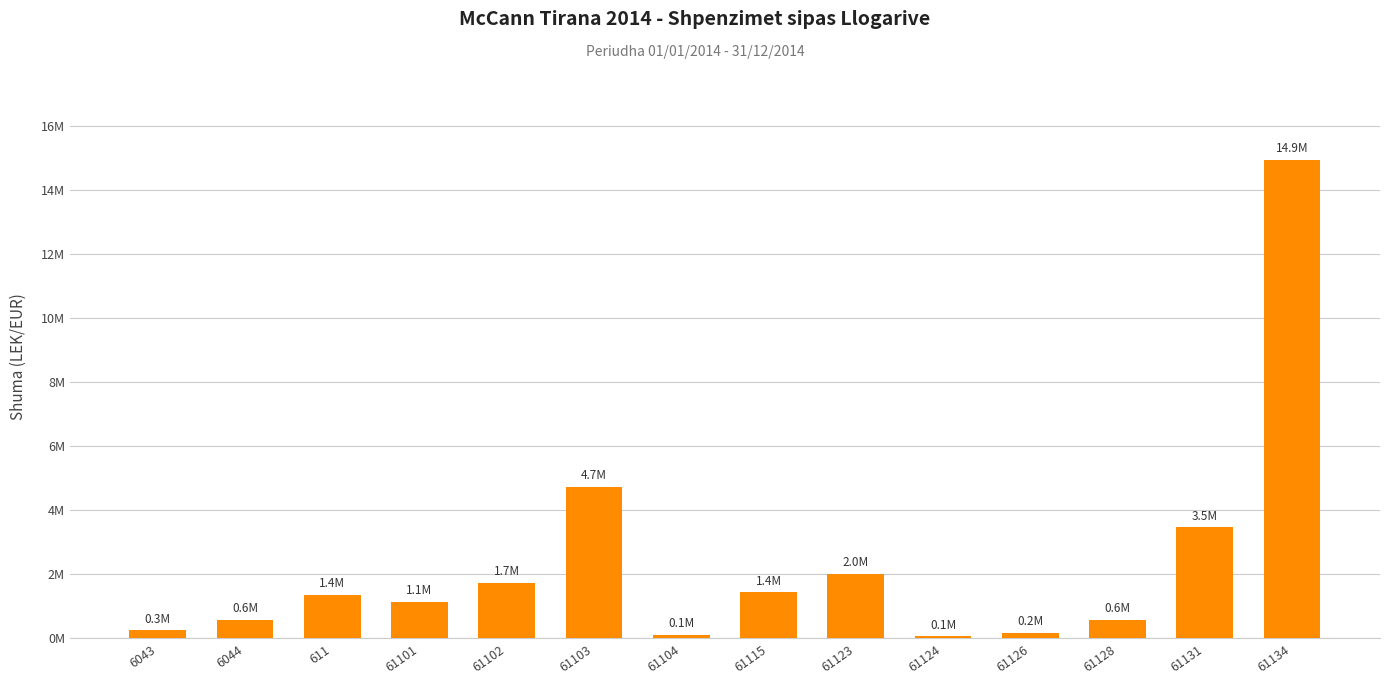

Are the bars horizontal?

No